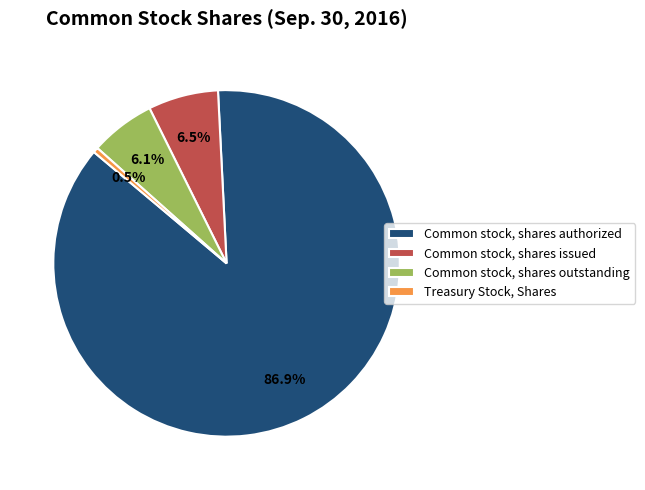

Is it true that Common stock, shares outstanding is 6% of the pie?

True